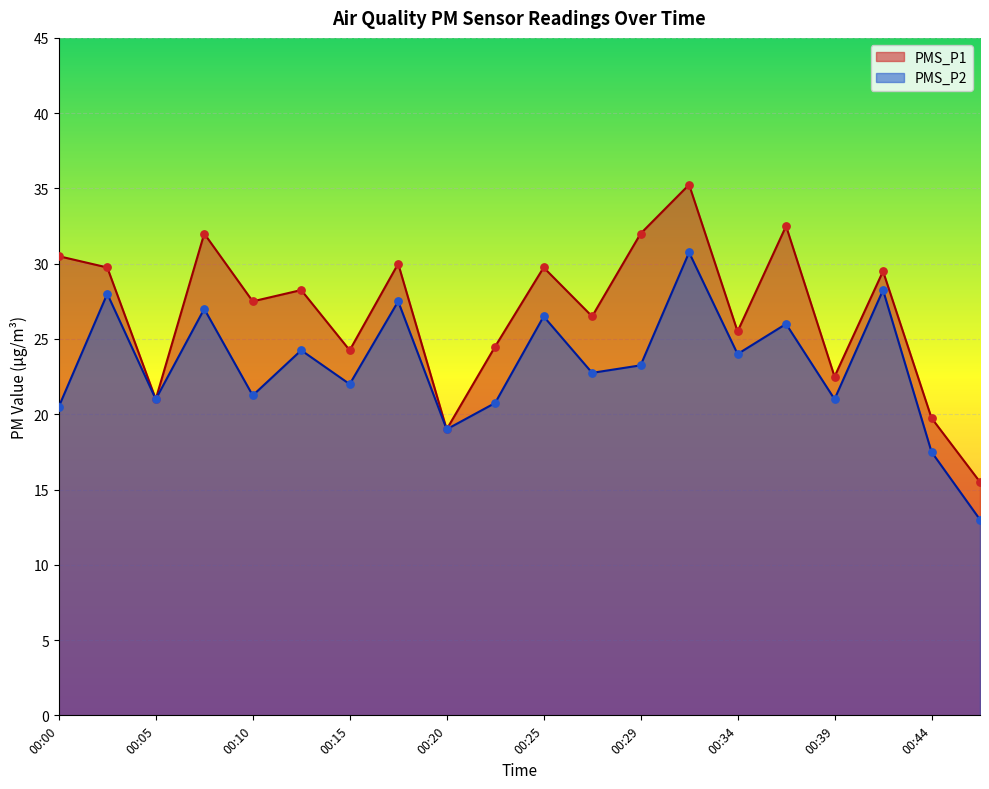

Is the value of PMS_P2 at 00:02 greater than the value of PMS_P1 at 00:37?

No